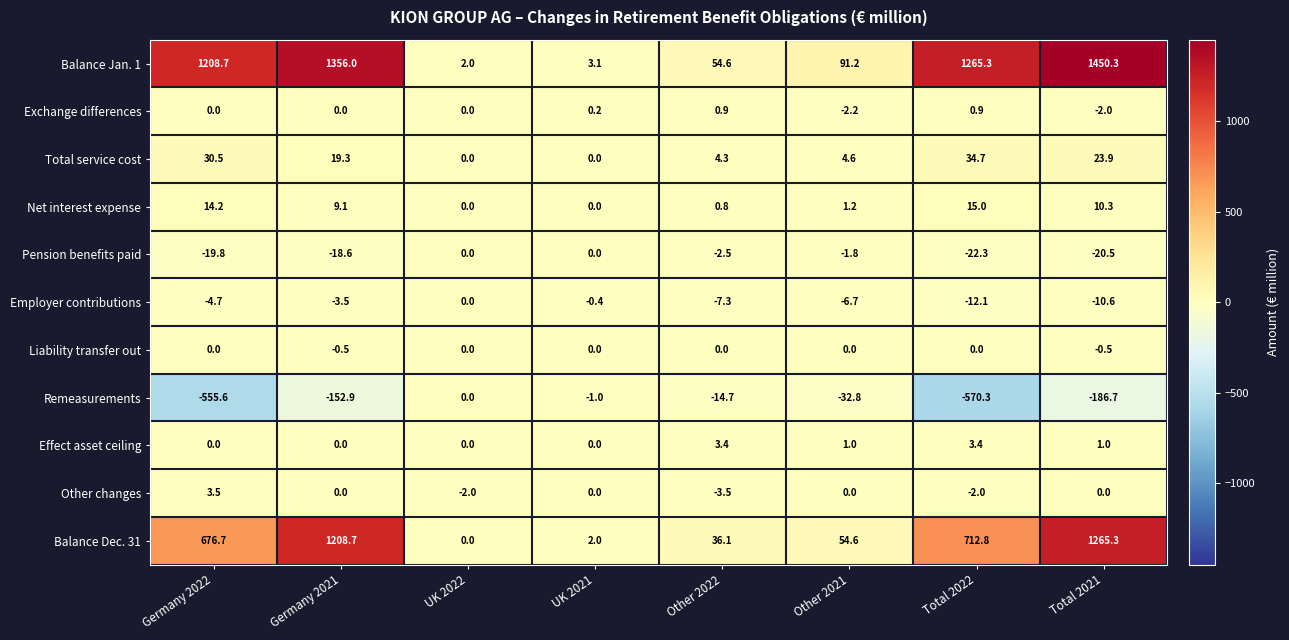

Where does the Balance Dec. 31 series first go above 676?

Germany 2022